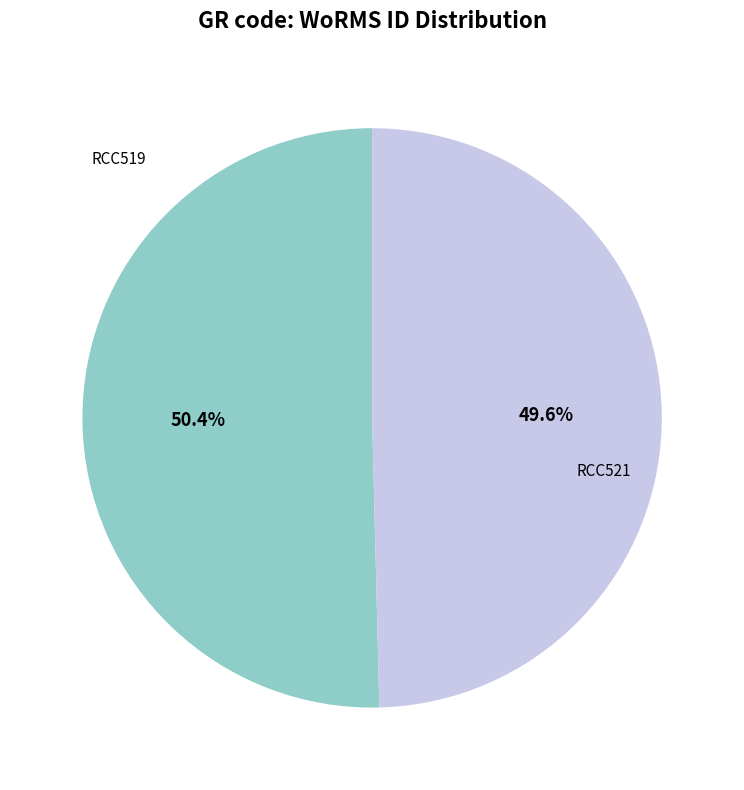

Is it true that RCC519 is 36% of the pie?

False